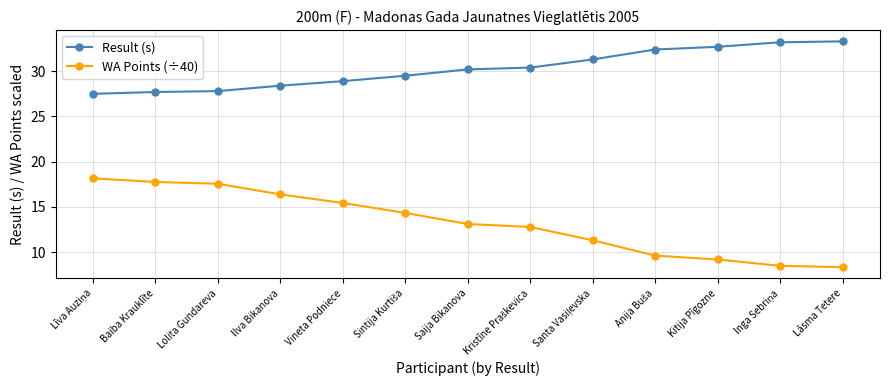

Which series has the largest total across all categories?

Result (s)